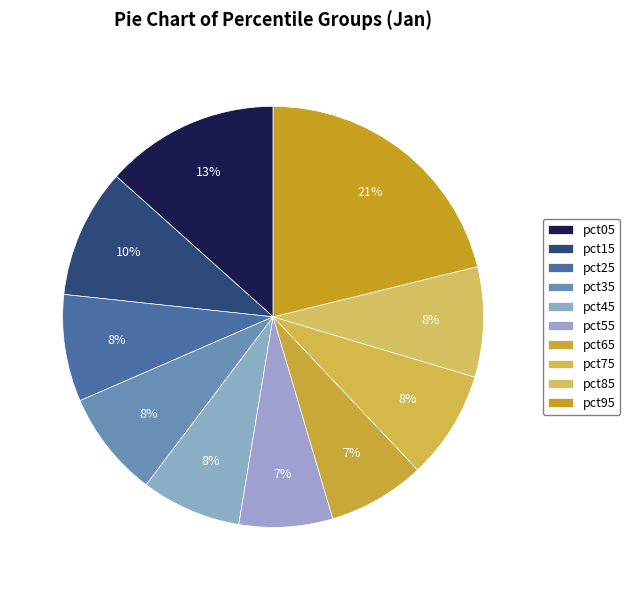

What is the smallest slice in the pie chart?

pct55